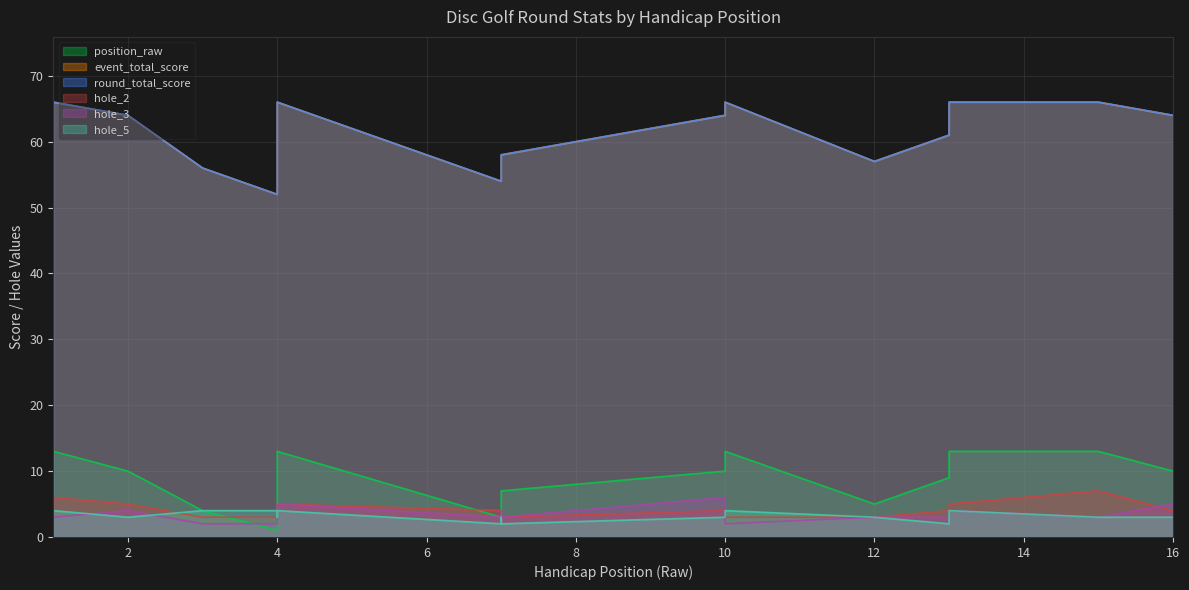

At how many categories does at least one series exceed 46?

16